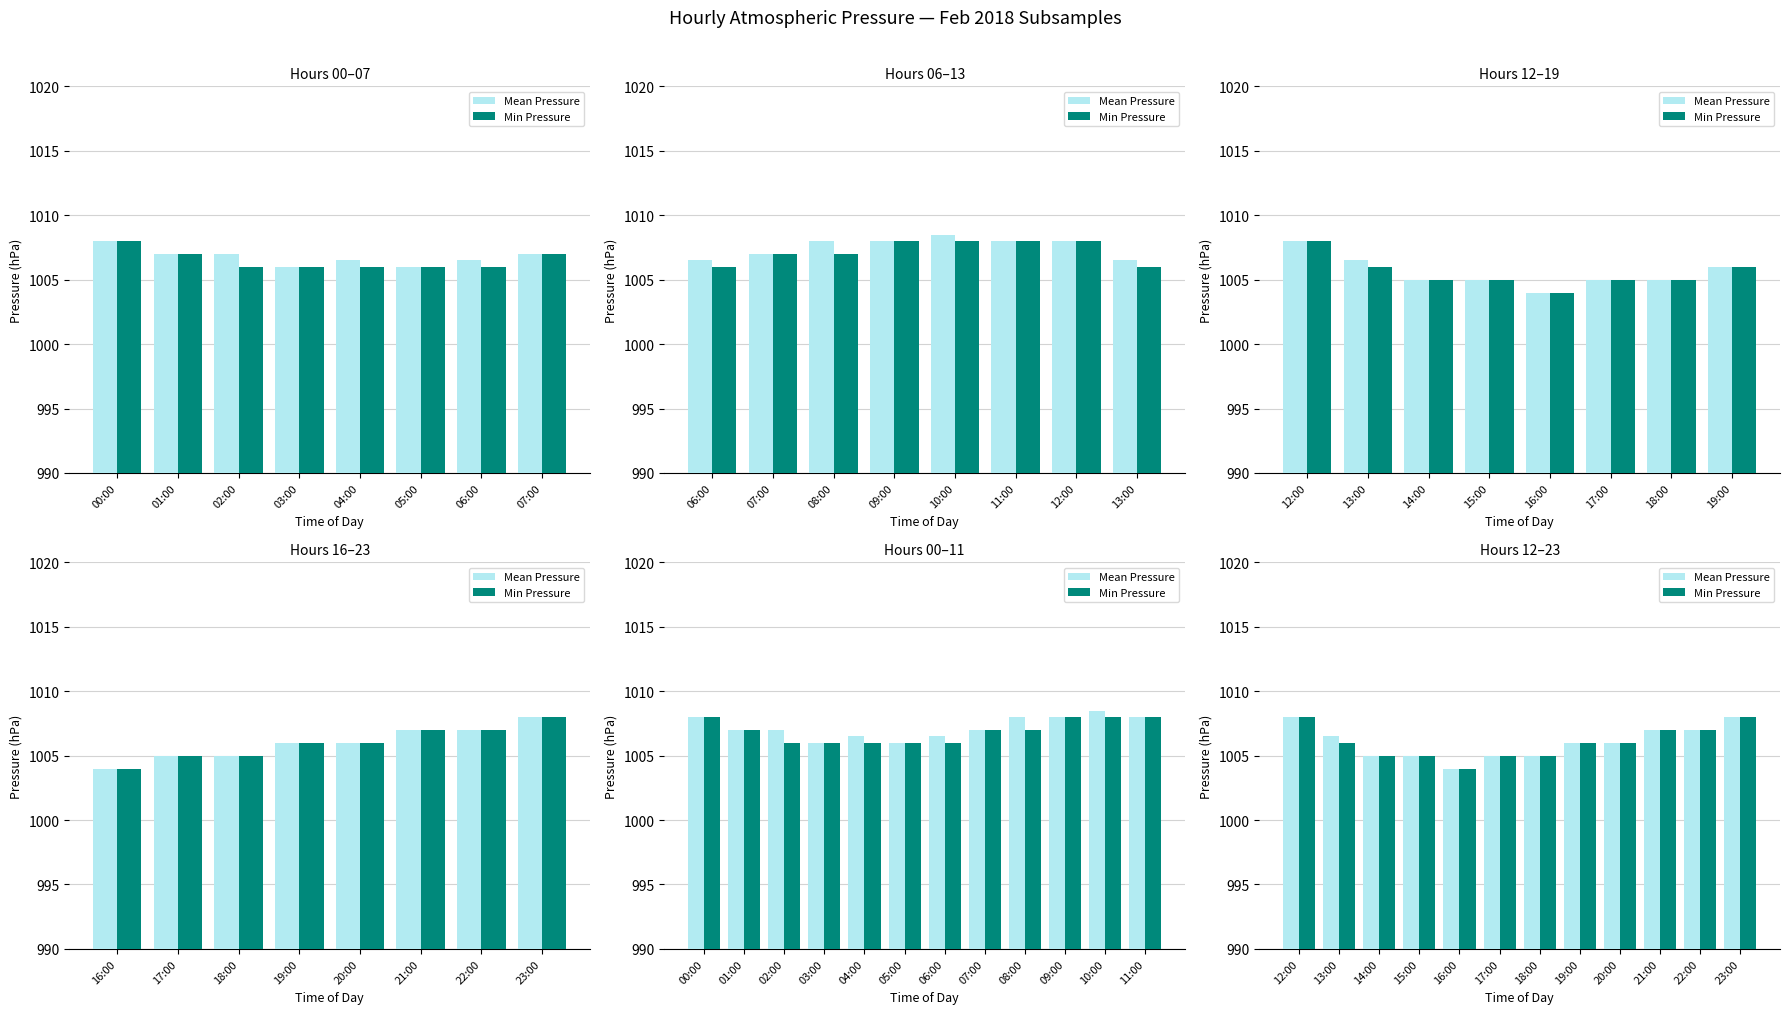

What is the minimum value for Min Pressure?

1004.0